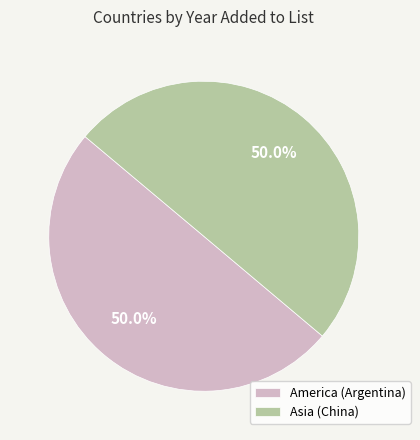

To the nearest percent, what portion does Asia (China) represent?

50%